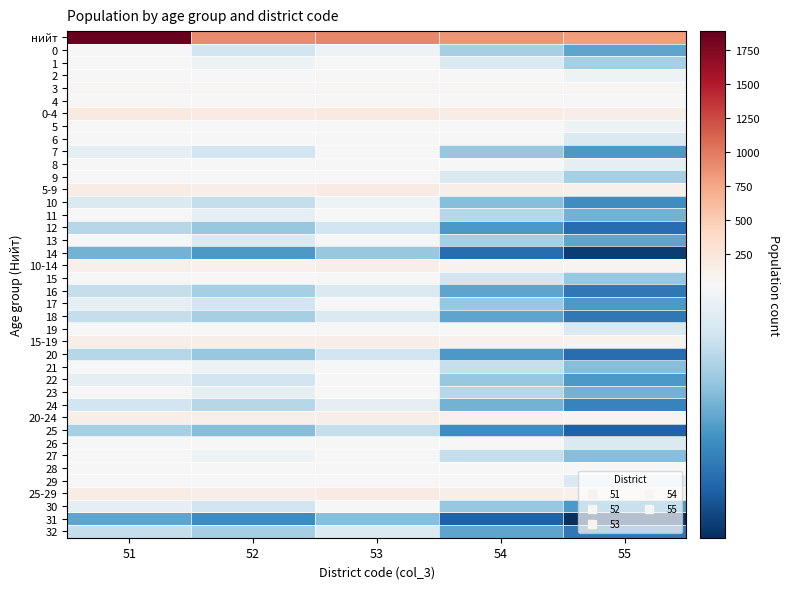

How many categories are shown in the chart?

5